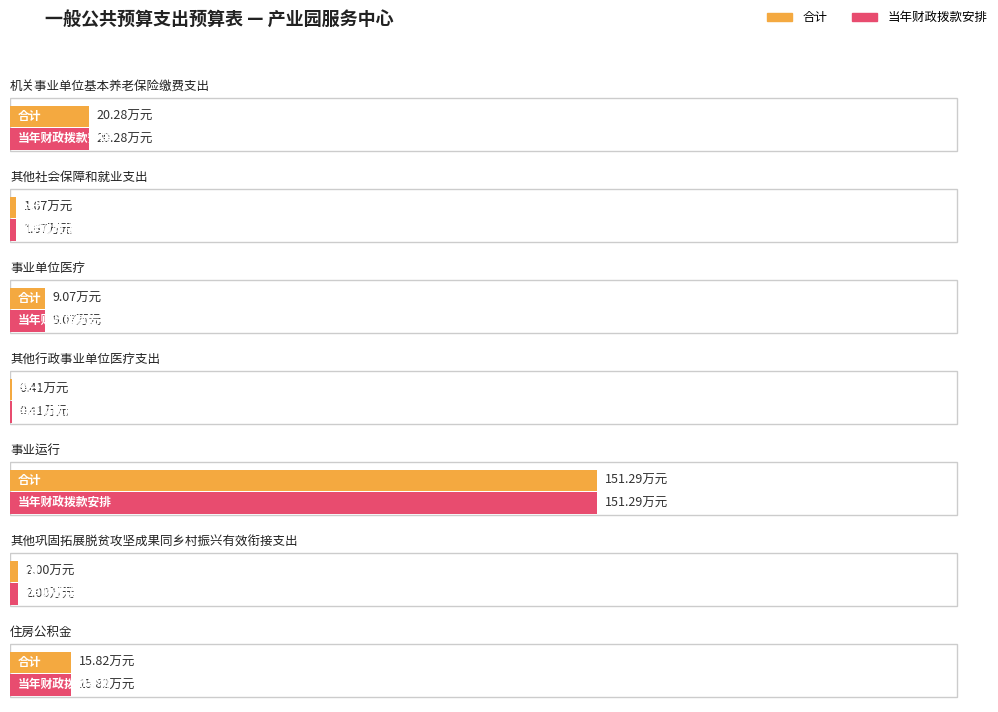

Reading left to right, extract all data points from this chart.

合计: 20.3	1.7	9.1	0.4	151.3	2.0	15.8
当年财政拨款安排: 20.3	1.7	9.1	0.4	151.3	2.0	15.8